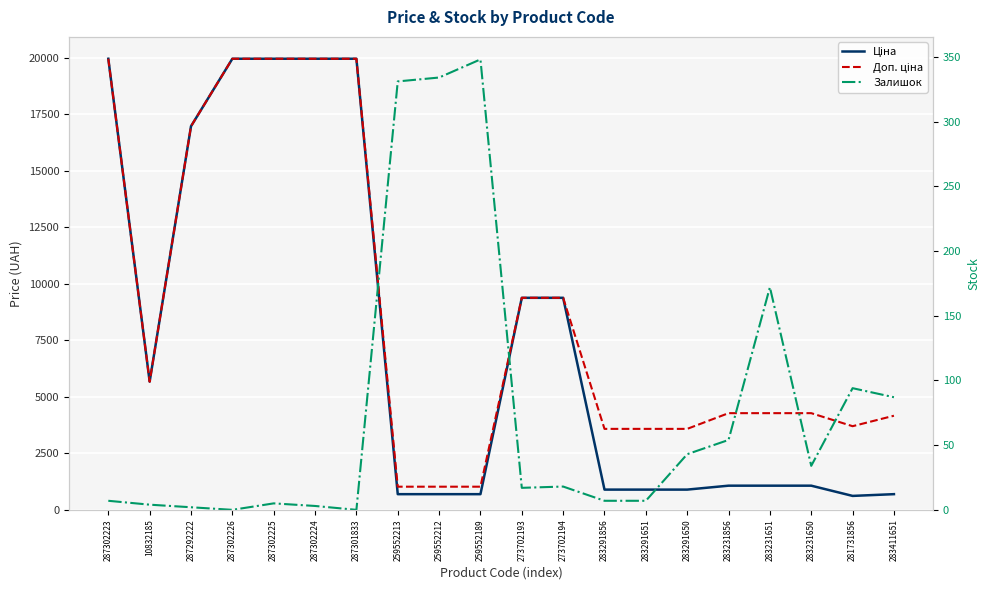

How many lines are shown in the chart?

3